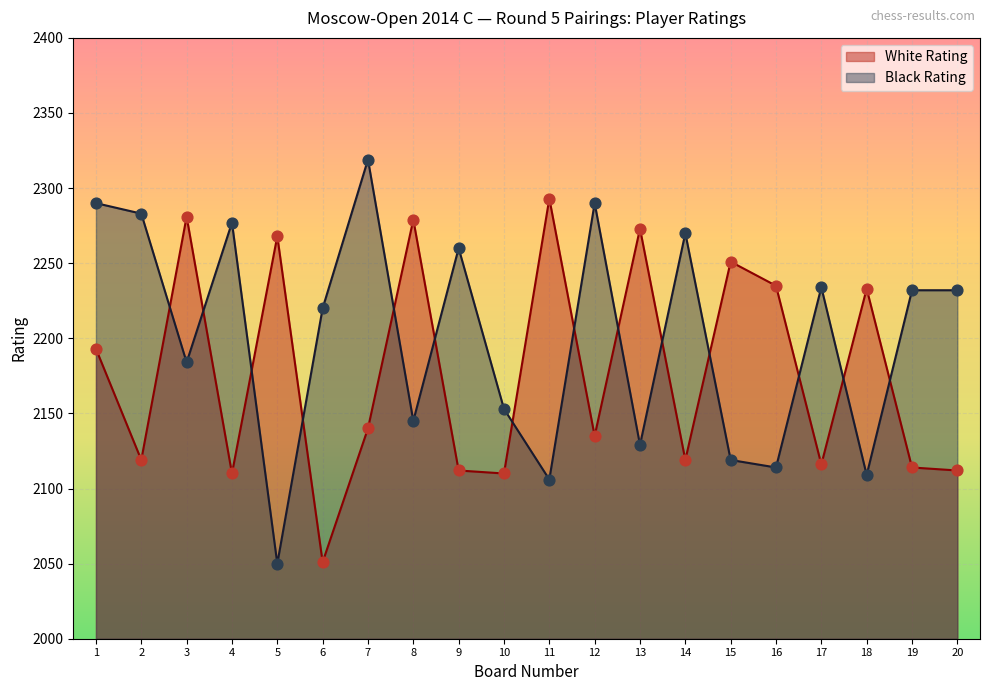

Which series has the largest Y range (max minus min)?

Black Rating